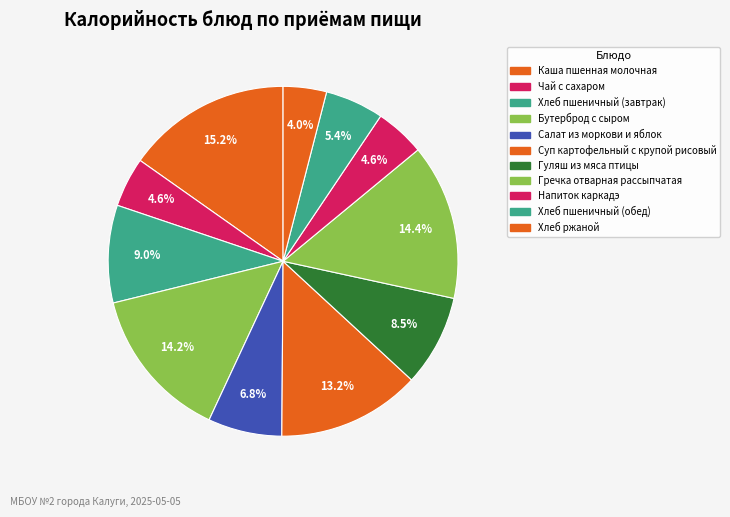

How many slices are in this pie chart?

11